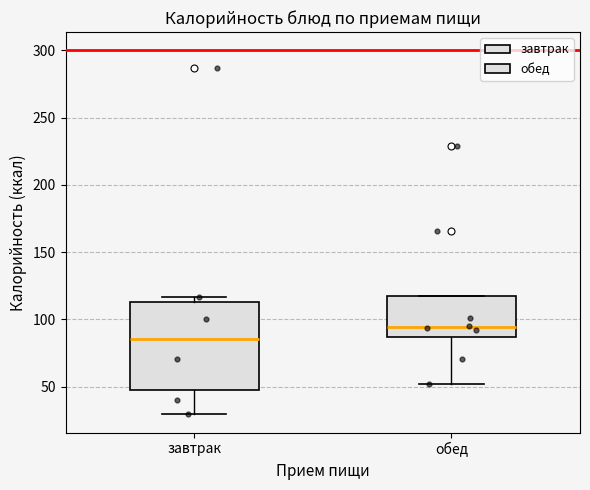

Which box has the lowest median line?

завтрак